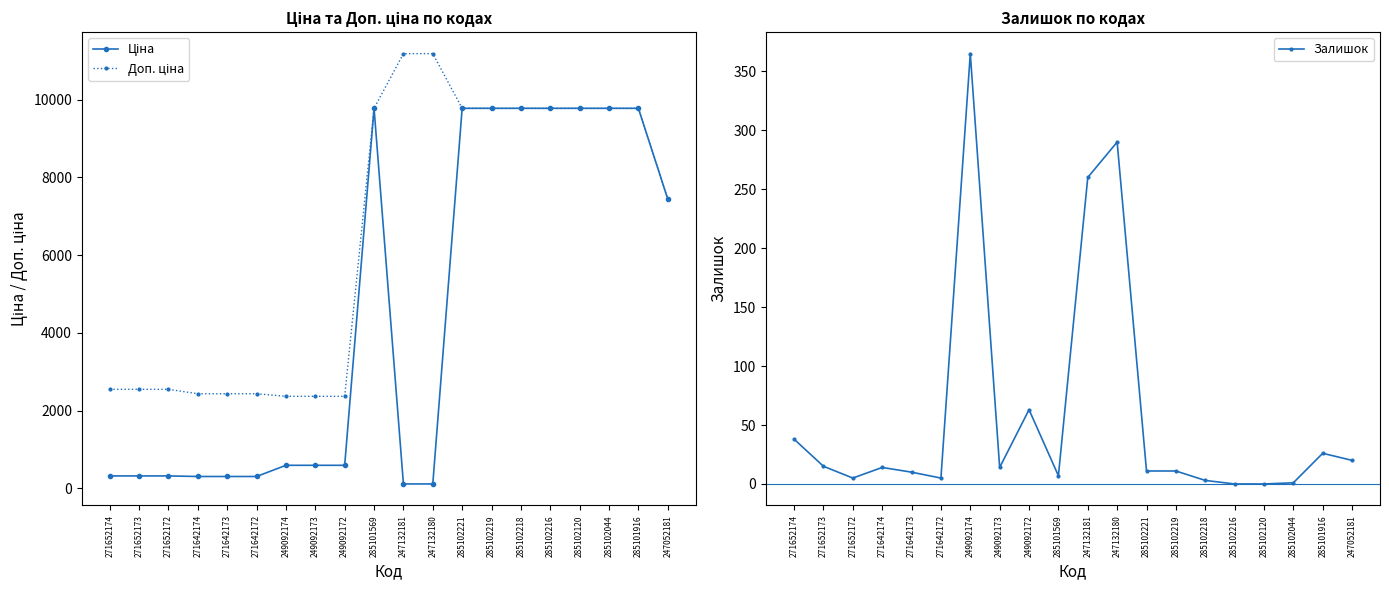

Is the value of Залишок at 285101569 greater than the value of Ціна at 285101916?

No